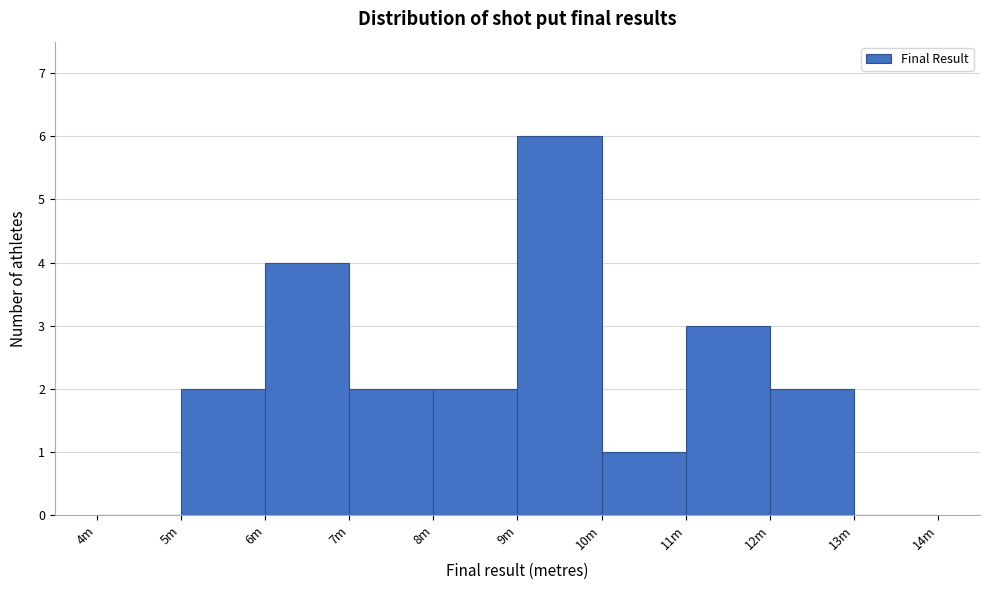

Reading left to right, what are all the values shown in this chart?

4m=0	5m=2	6m=4	7m=2	8m=2	9m=6	10m=1	11m=3	12m=2	13m=0